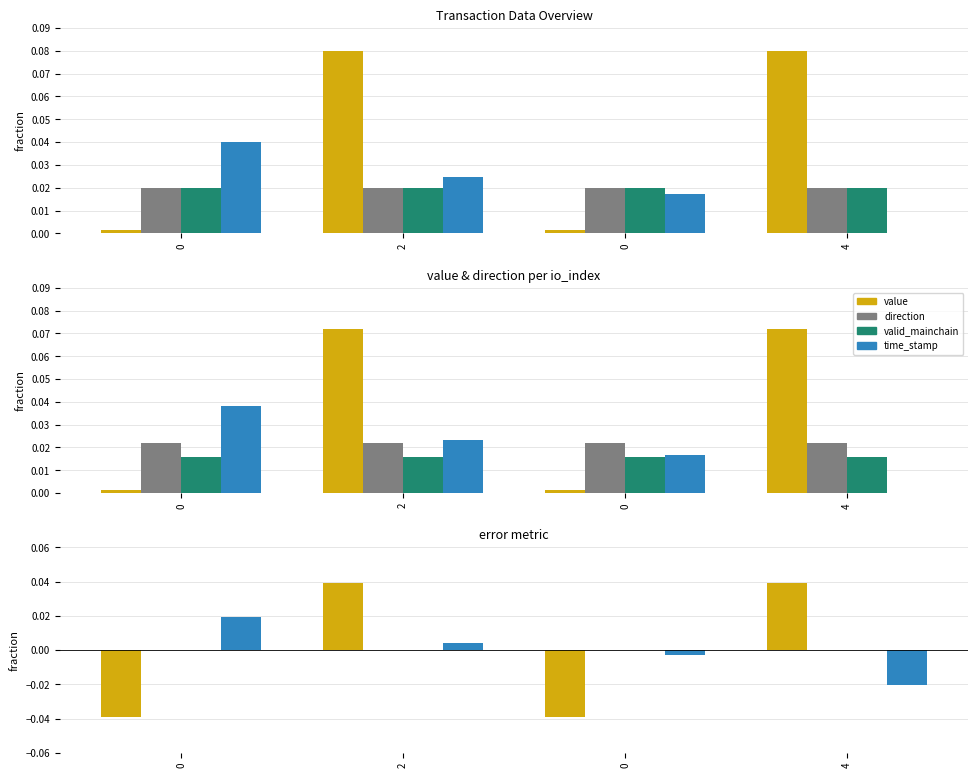

Is it true that valid_mainchain equals 0.0 at 0?

True